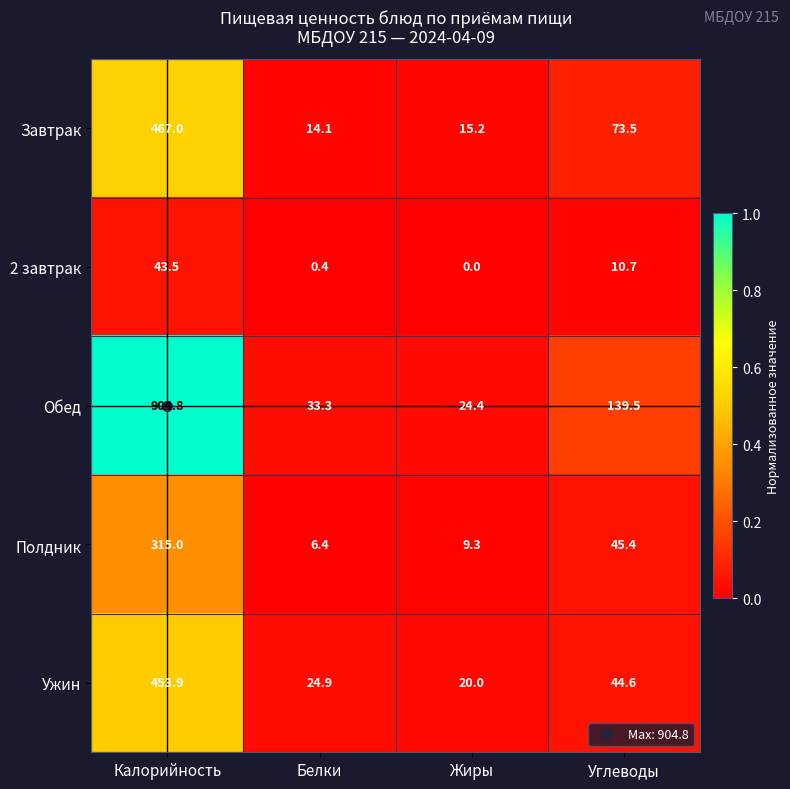

At which category does the chart reach its minimum across all series?

Жиры